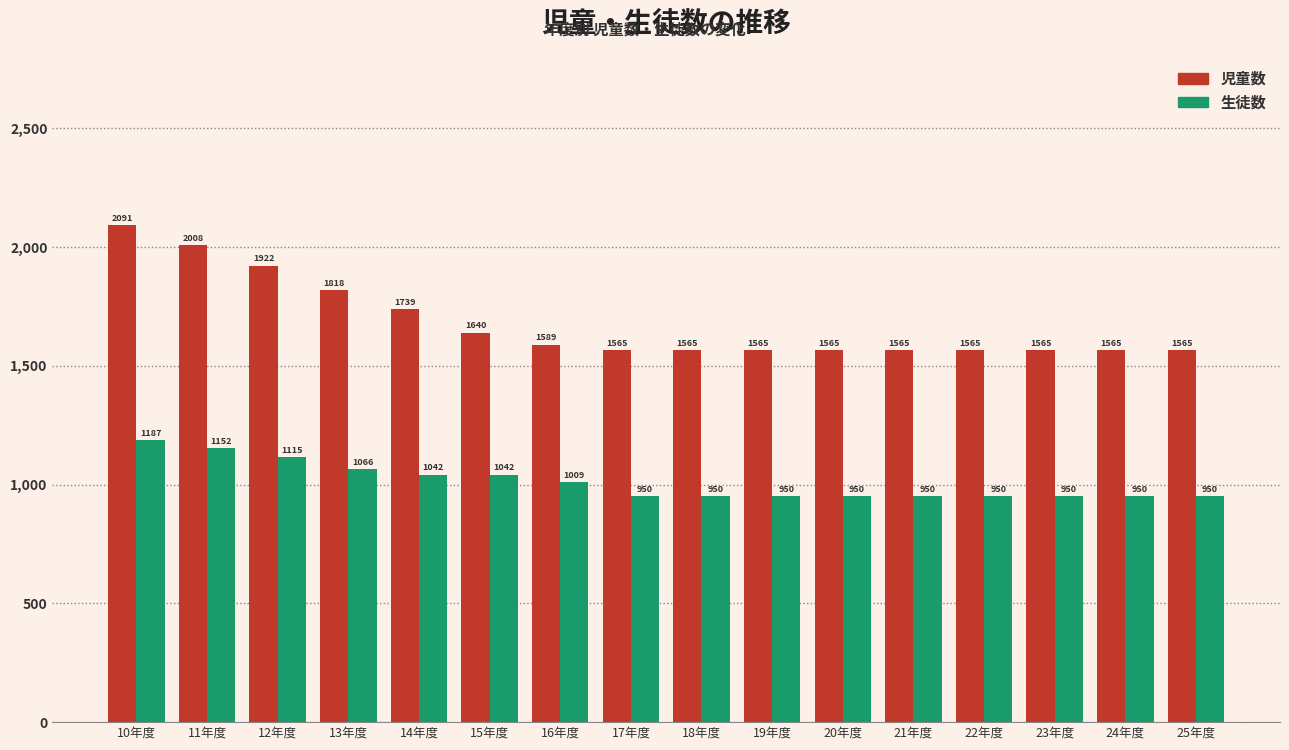

Reading left to right, what are all the values shown in this chart?

児童数: 2091	2008	1922	1818	1739	1640	1589	1565	1565	1565	1565	1565	1565	1565	1565	1565
生徒数: 1187	1152	1115	1066	1042	1042	1009	950	950	950	950	950	950	950	950	950